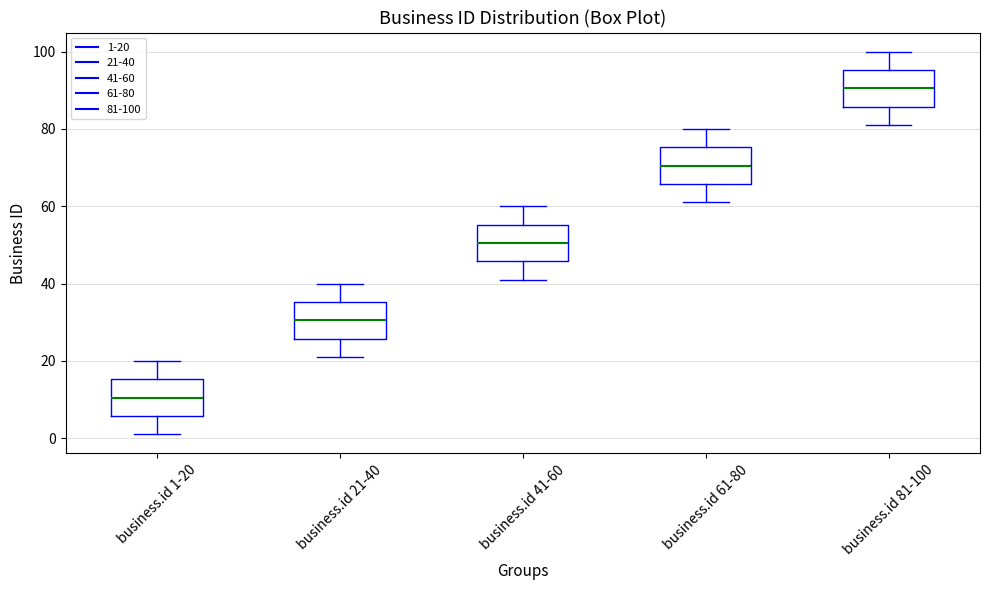

Reading left to right, transcribe this box plot: for each box, give where its median line is, the range the box spans, and where its two whiskers end, as read against the y-axis. The values are not printed on the chart, so give them approximately, as read against the axis.

business.id 1-20: median 10, box 6 to 16, whiskers 2 to 20
business.id 21-40: median 30, box 26 to 36, whiskers 22 to 40
business.id 41-60: median 50, box 46 to 56, whiskers 42 to 60
business.id 61-80: median 70, box 66 to 76, whiskers 62 to 80
business.id 81-100: median 90, box 86 to 96, whiskers 82 to 100